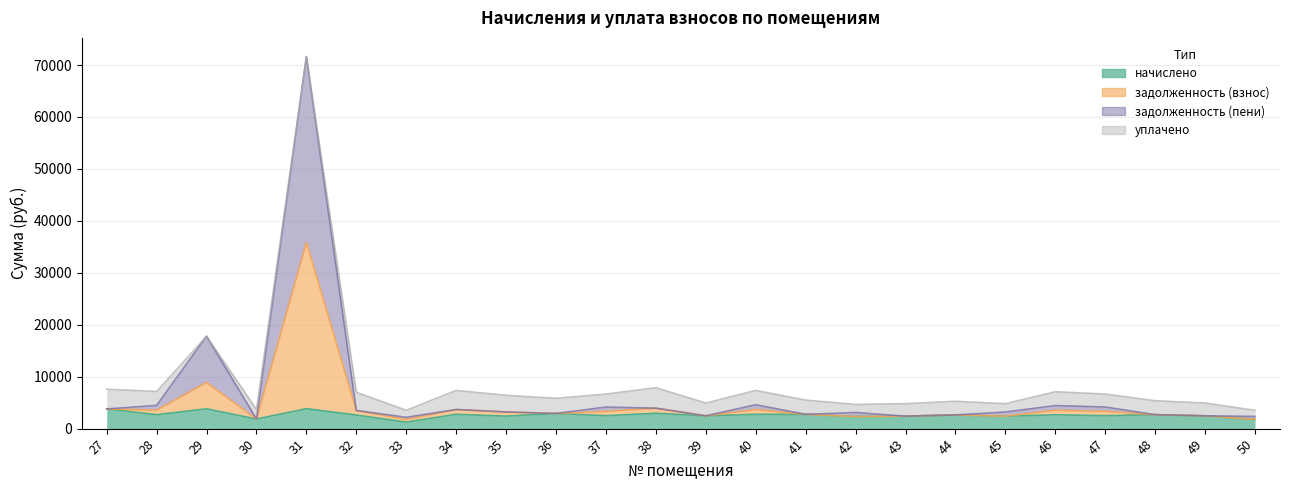

Which series has the widest spread of values?

задолженность (пени)